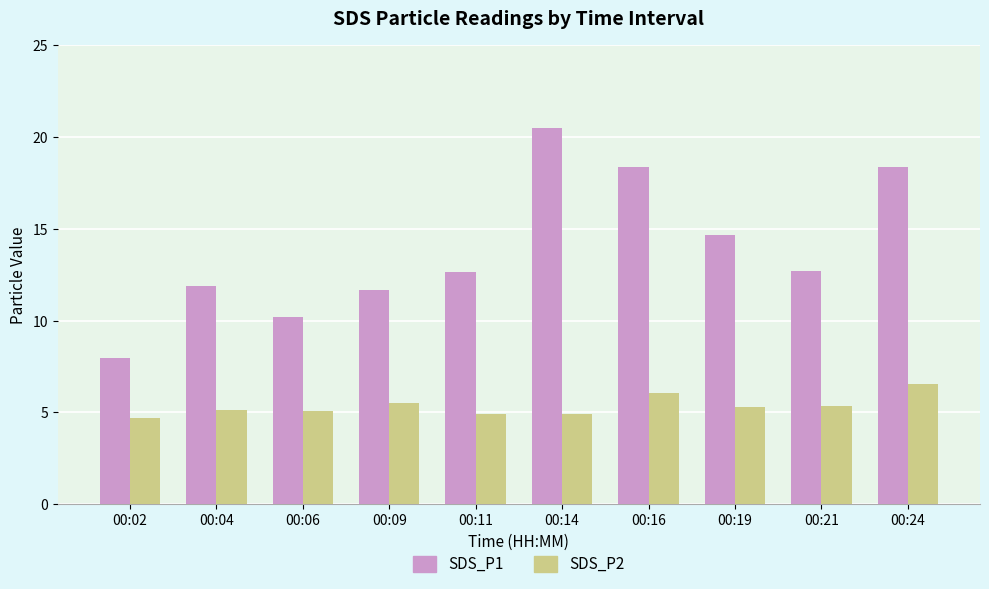

At which label is SDS_P1 closest to 14?

00:19